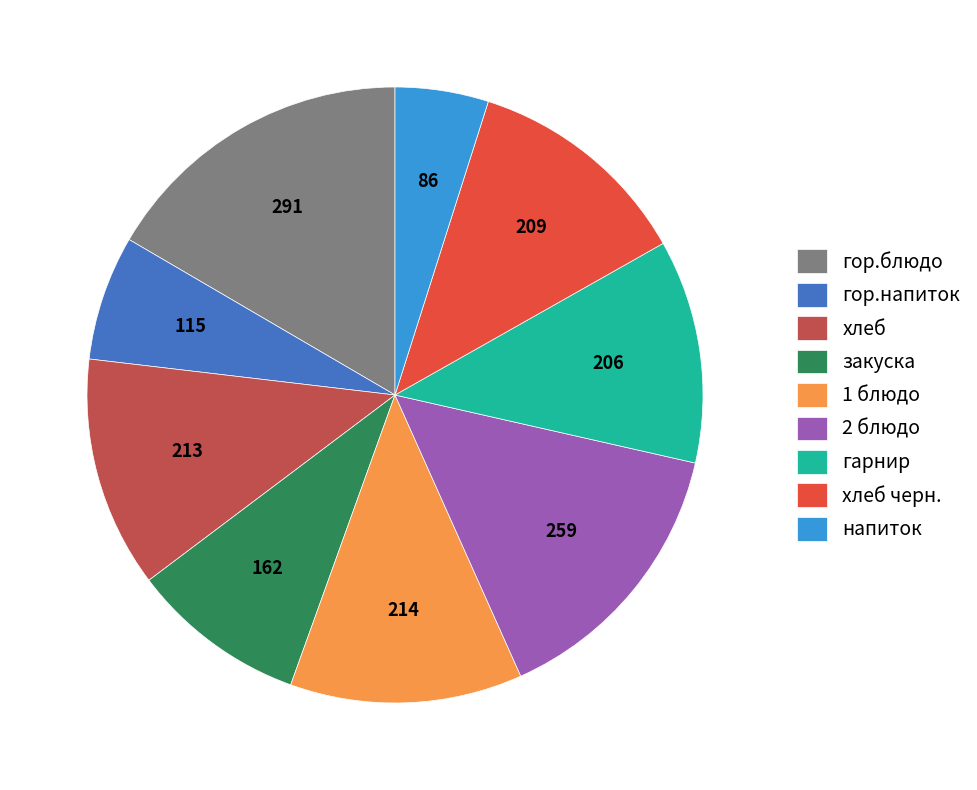

How many segments does this pie chart have?

9